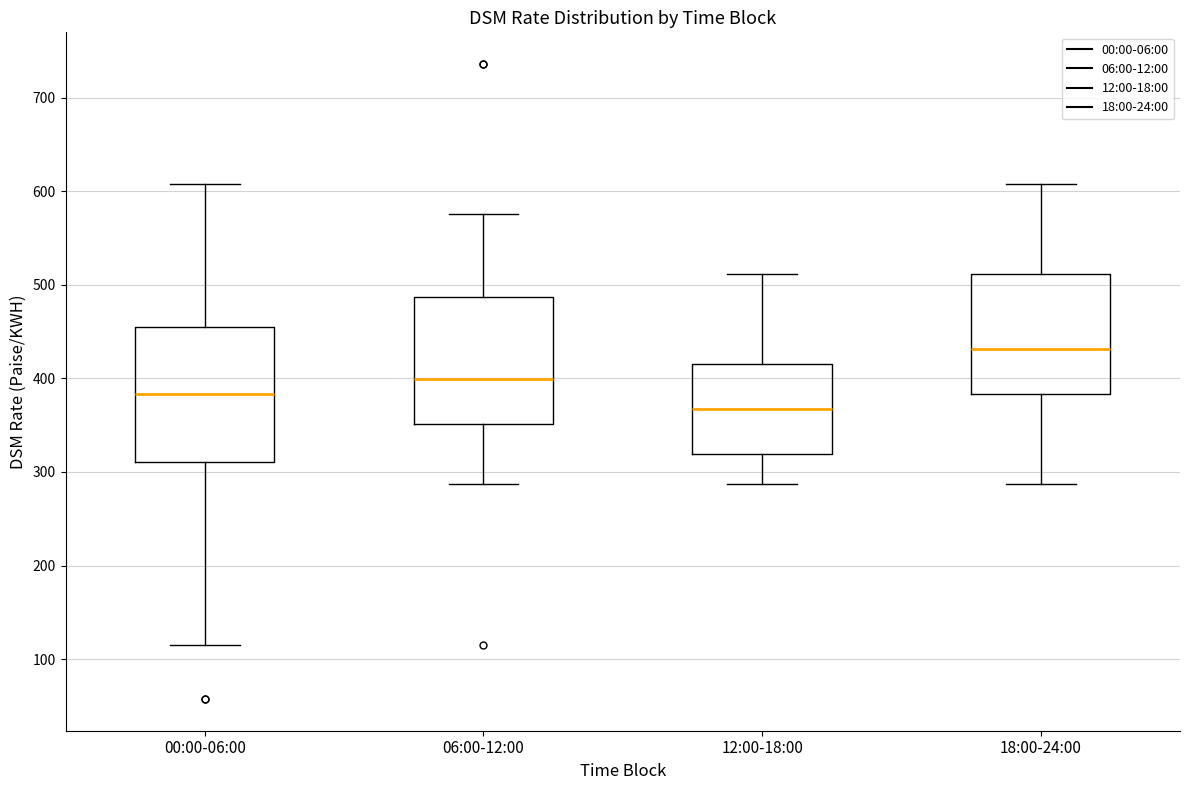

Where does the median line of the box for 12:00-18:00 sit on the y-axis? The values are not printed on the chart, so give them approximately, as read against the axis.

370